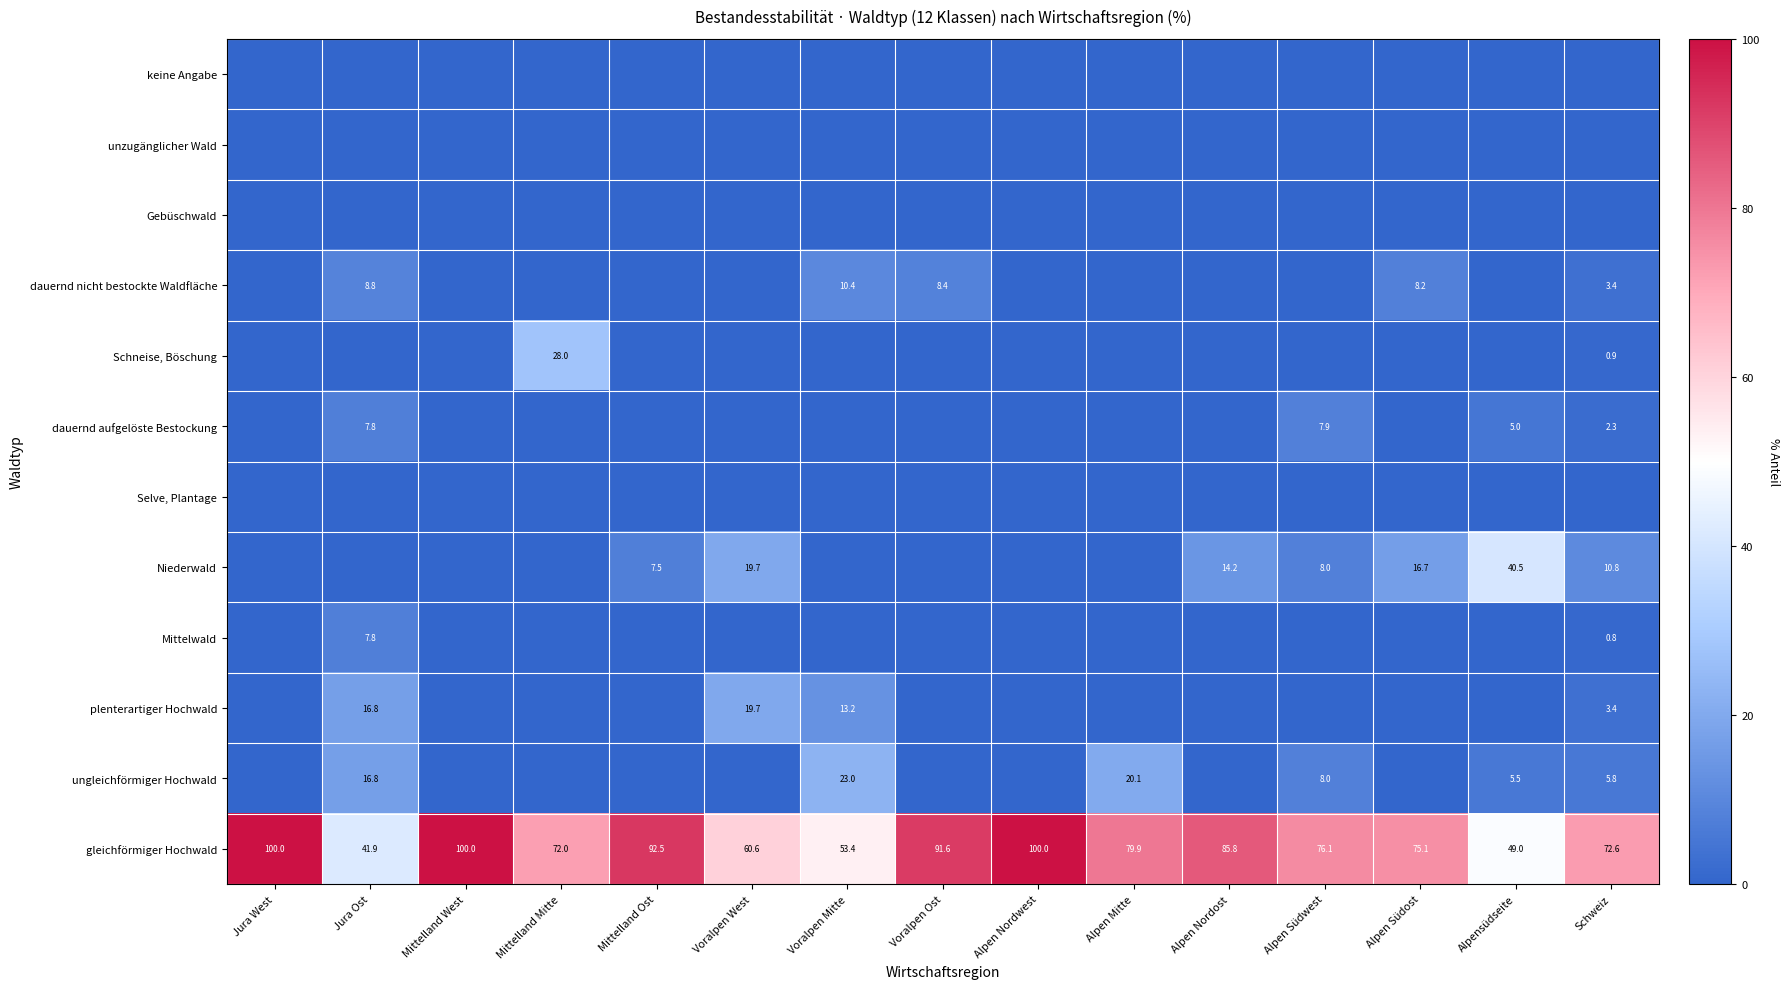

What is the difference between the highest and lowest values at Jura Ost?

41.9